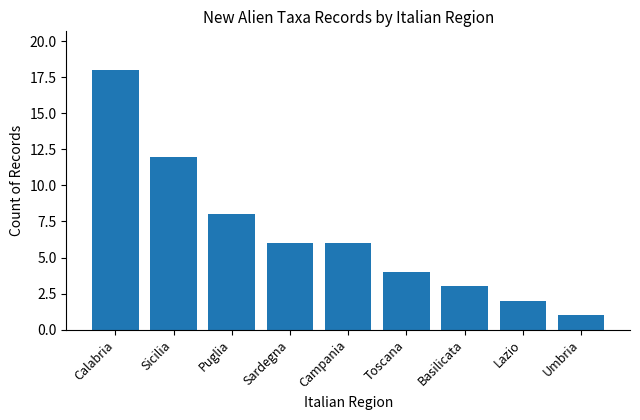

Reading left to right, what are all the values shown in this chart?

Calabria=18	Sicilia=12	Puglia=8	Sardegna=6	Campania=6	Toscana=4	Basilicata=3	Lazio=2	Umbria=1